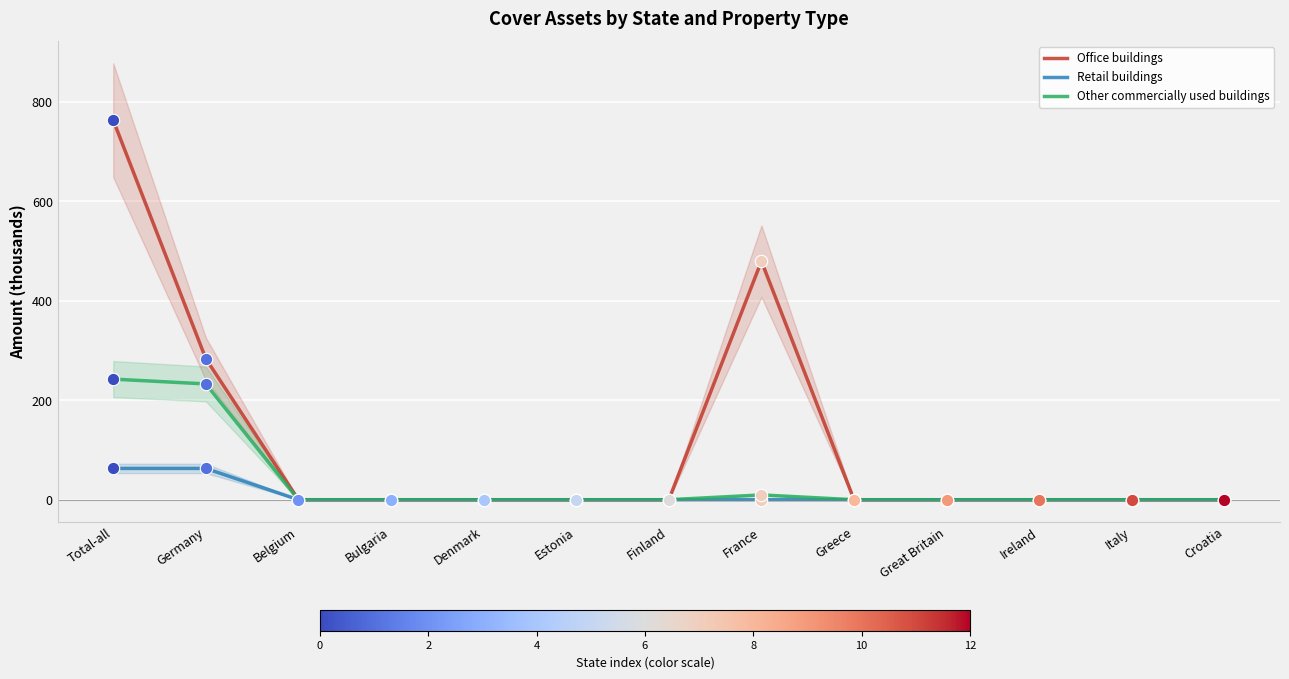

At which category is the sum across all series the highest?

Total-all